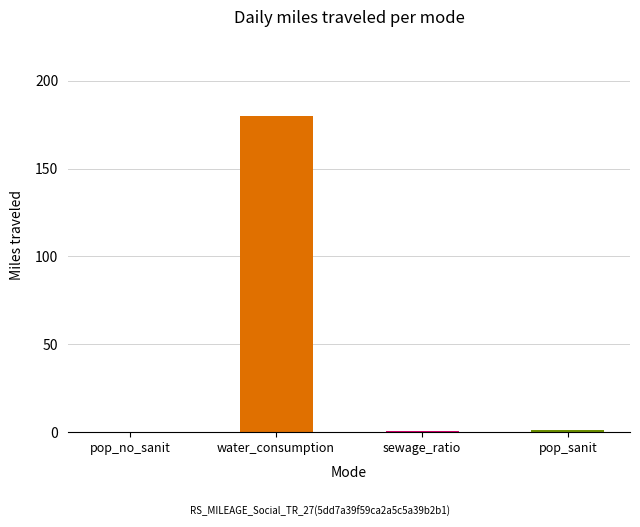

What is the sum of all values?

181.9